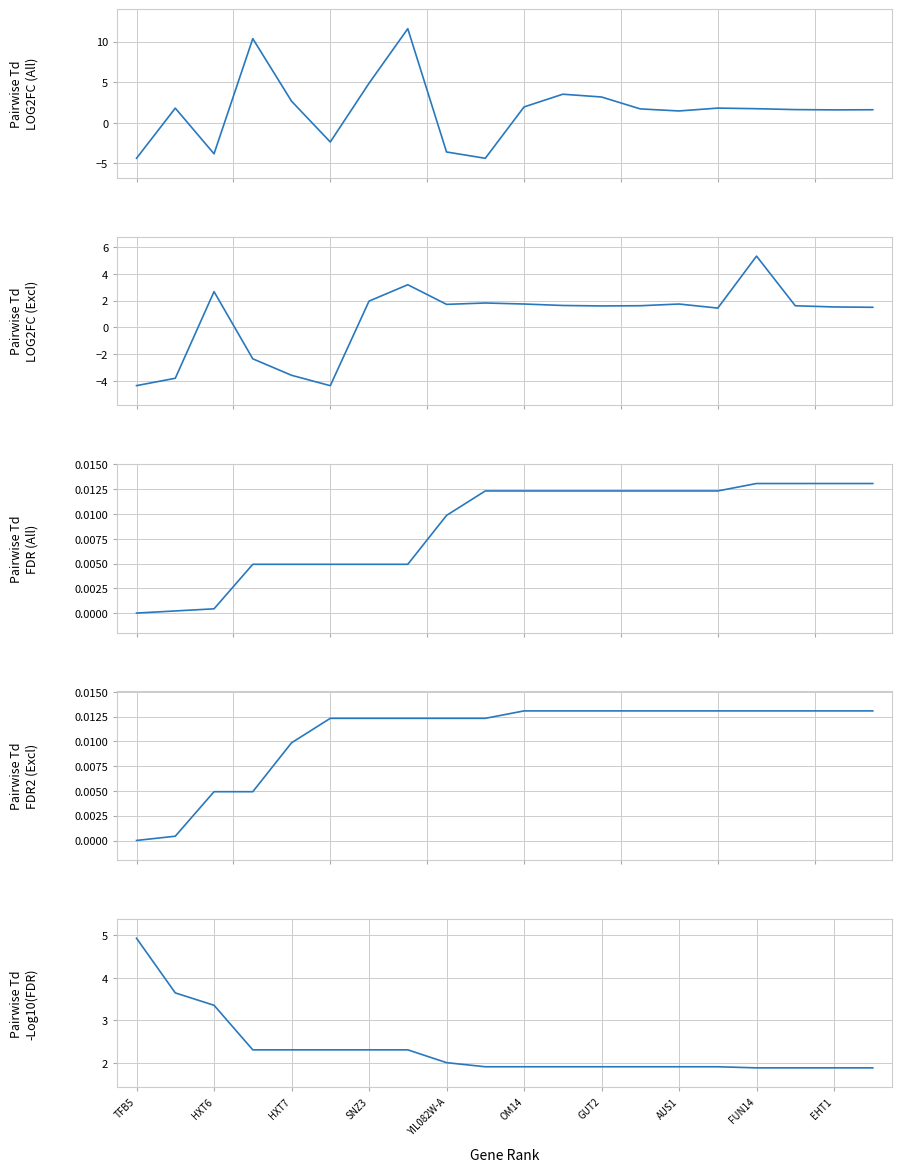

What is the average value of the Pairwise Td LOG2FC (All Genes) series?

1.7